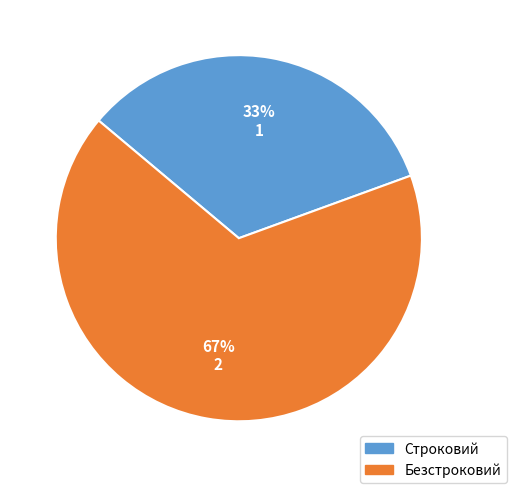

Is it true that Строковий is 33% of the pie?

True